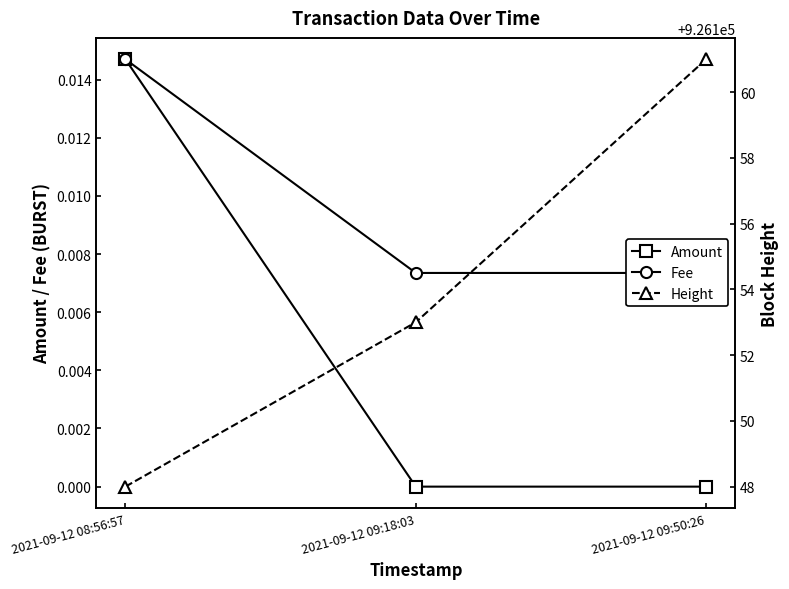

What position from the left is 2021-09-12 08:56:57?

1